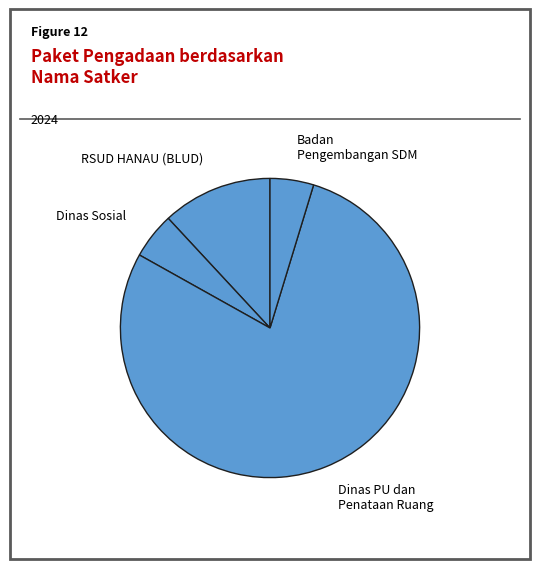

Does any single category account for the majority?

Yes